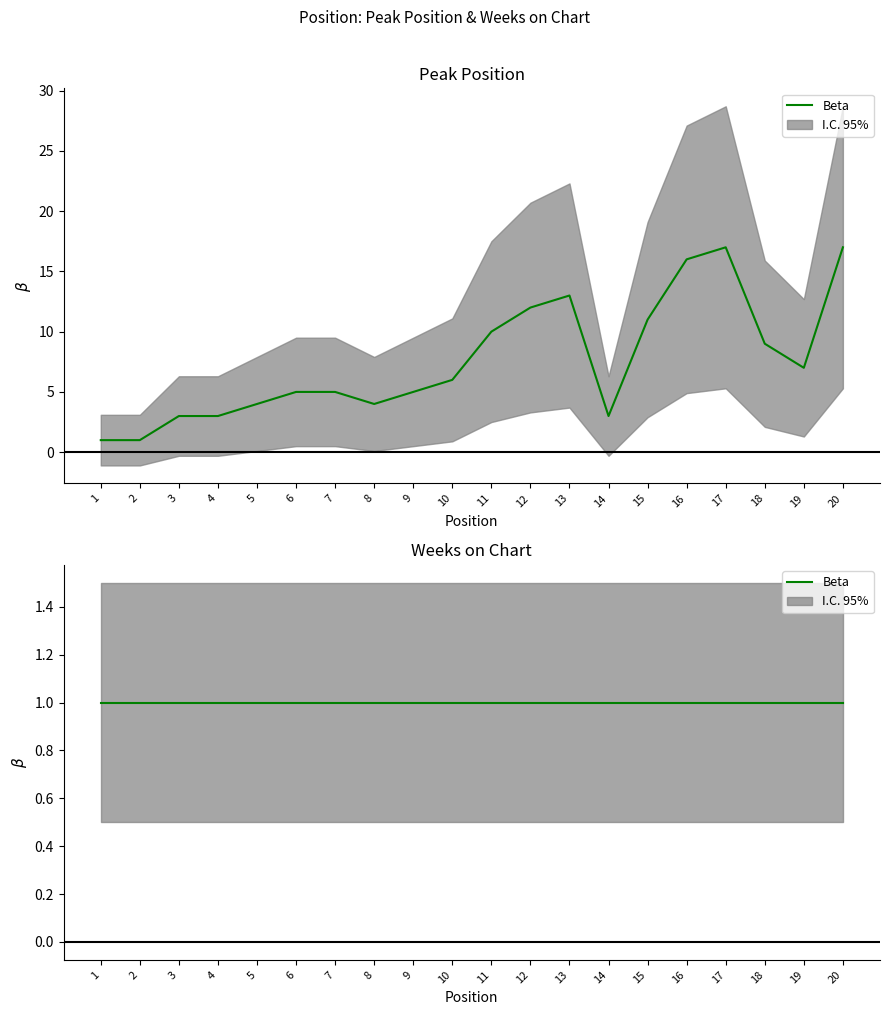

What is the greatest value displayed?

17